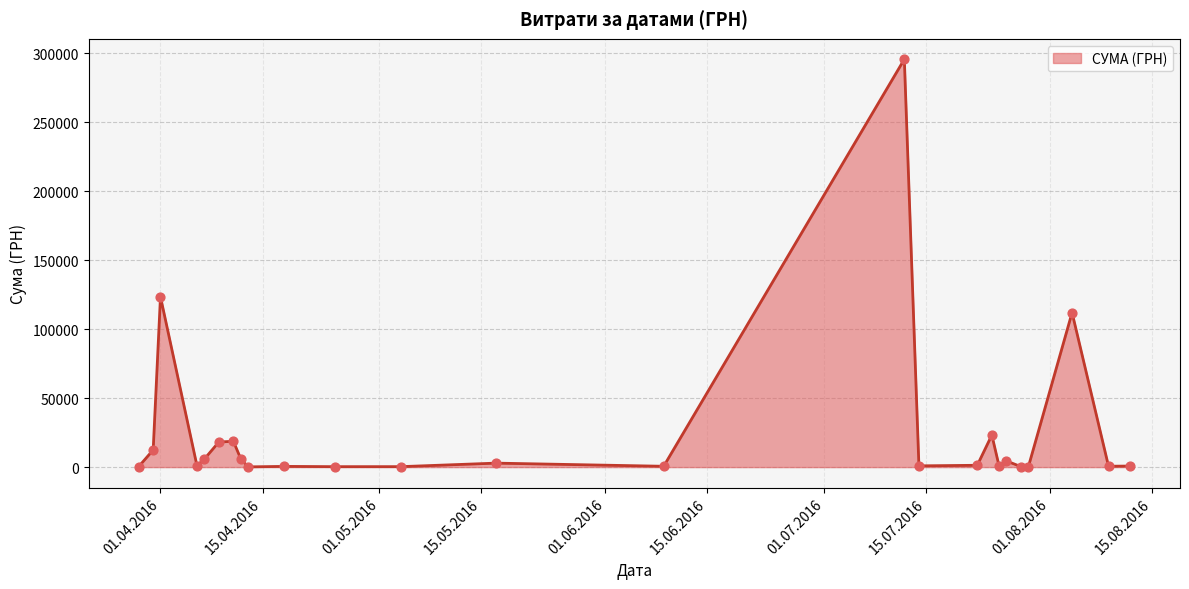

What is the greatest value displayed?

295638.6